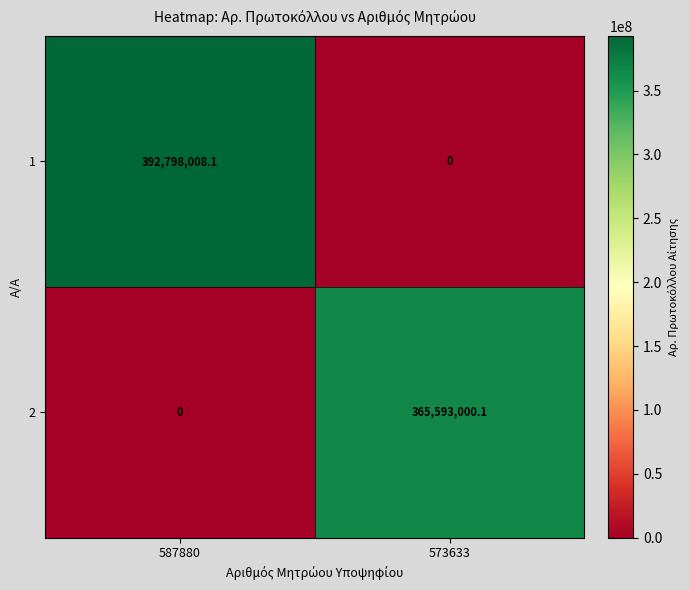

The 2 series shows 588652072.2 at 573633. True or false?

False